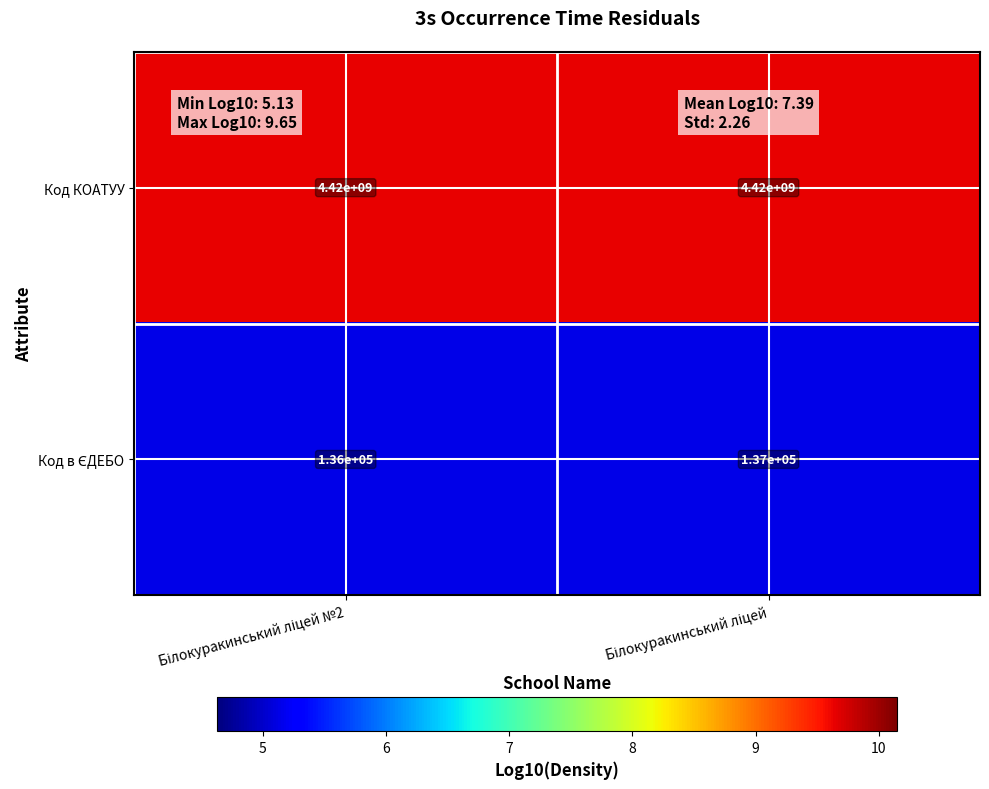

What is the sum of all Код КОАТУУ values?

8840000000